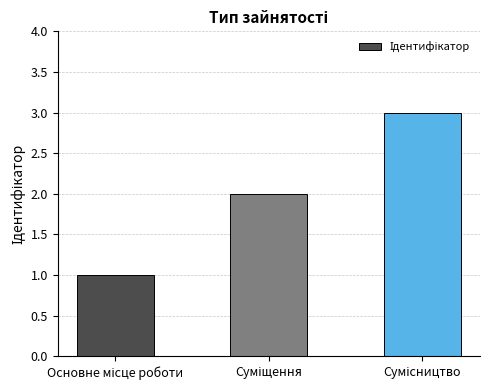

What is the sum of all values?

6